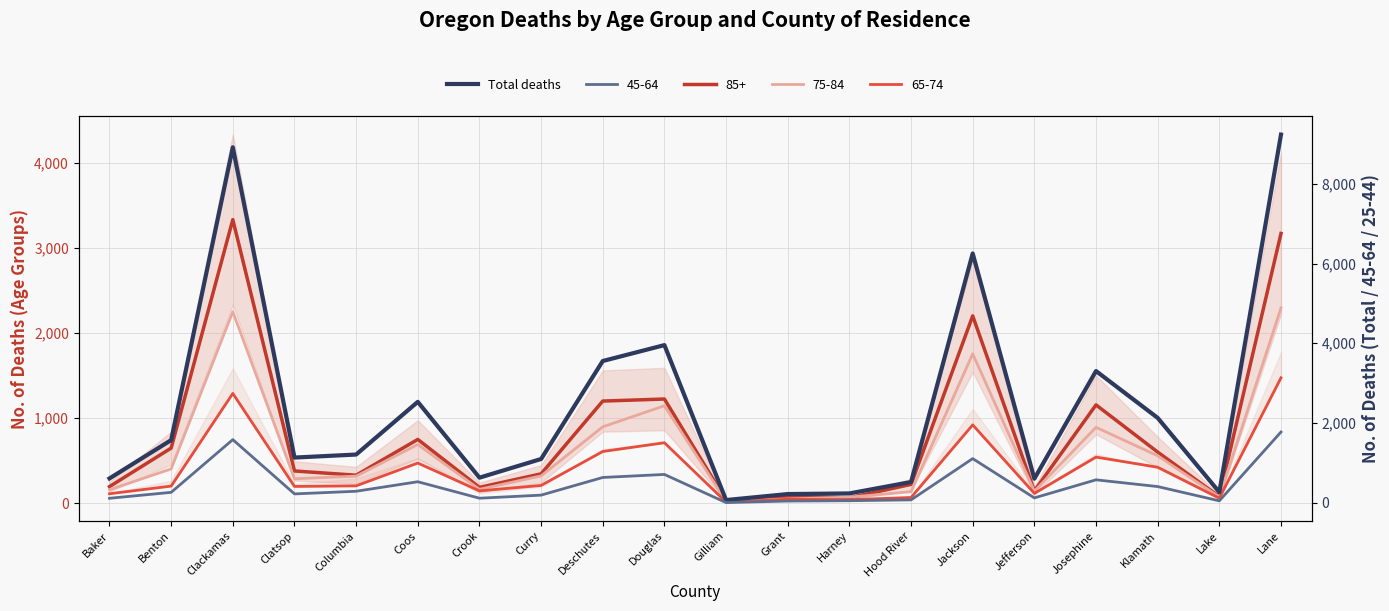

Between Coos and Gilliam, which is larger?

Coos